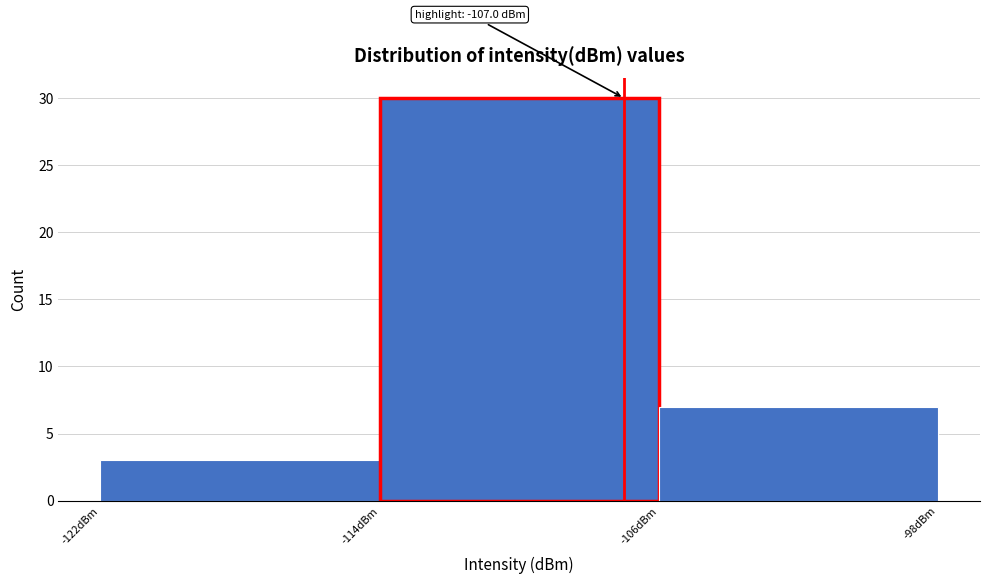

Over which range of the x-axis is the bar tallest?

-114 to -106